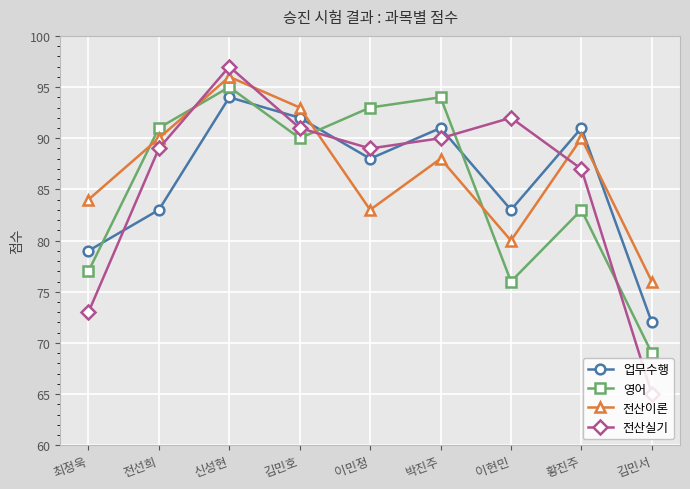

What is the minimum value shown in the chart?

65